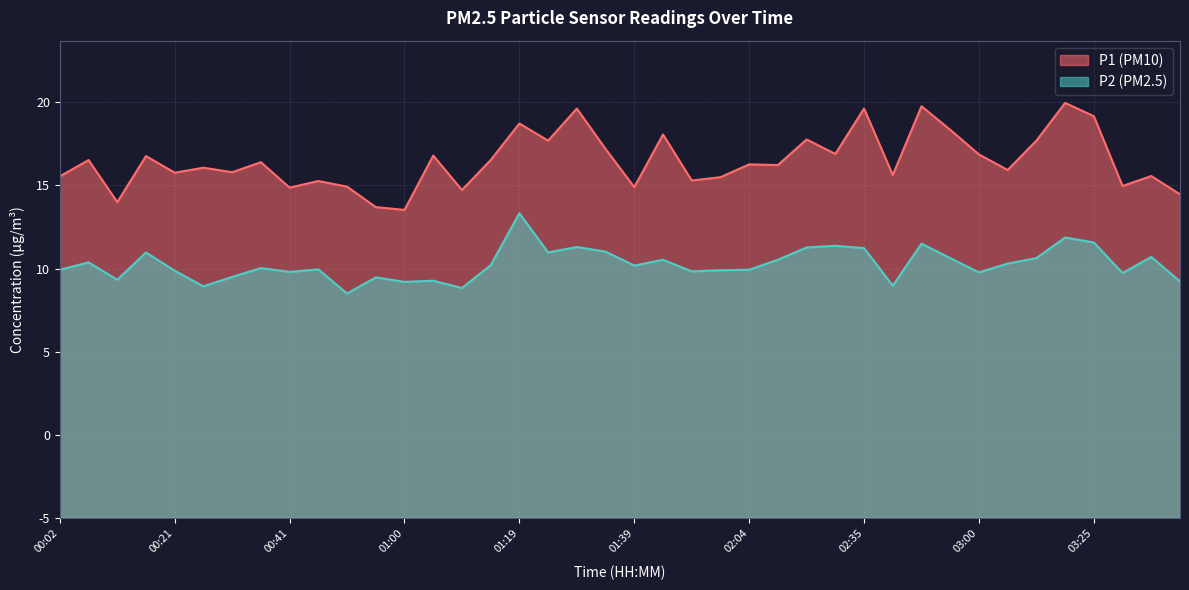

What is the sum of all P1 values?

859.5